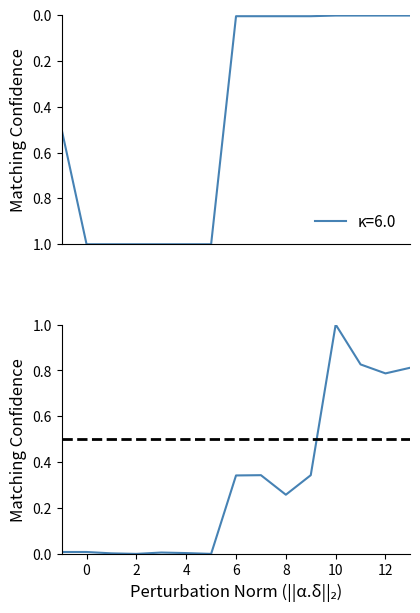

The chart shows a value of 0.0 at 0. True or false?

False